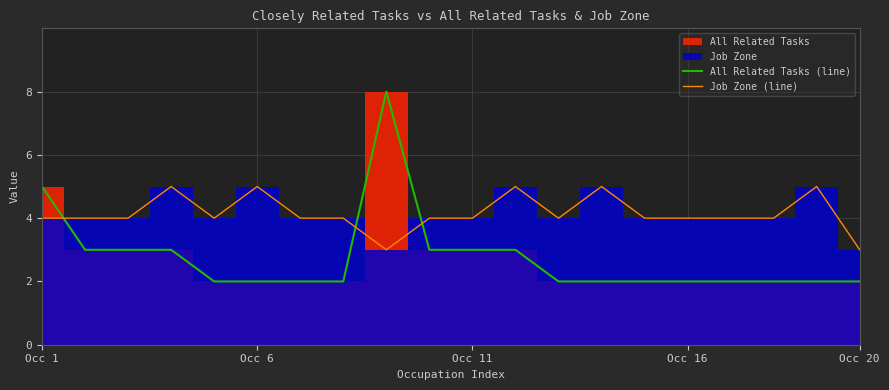

What is the lowest value of the Job Zone (line) series?

3